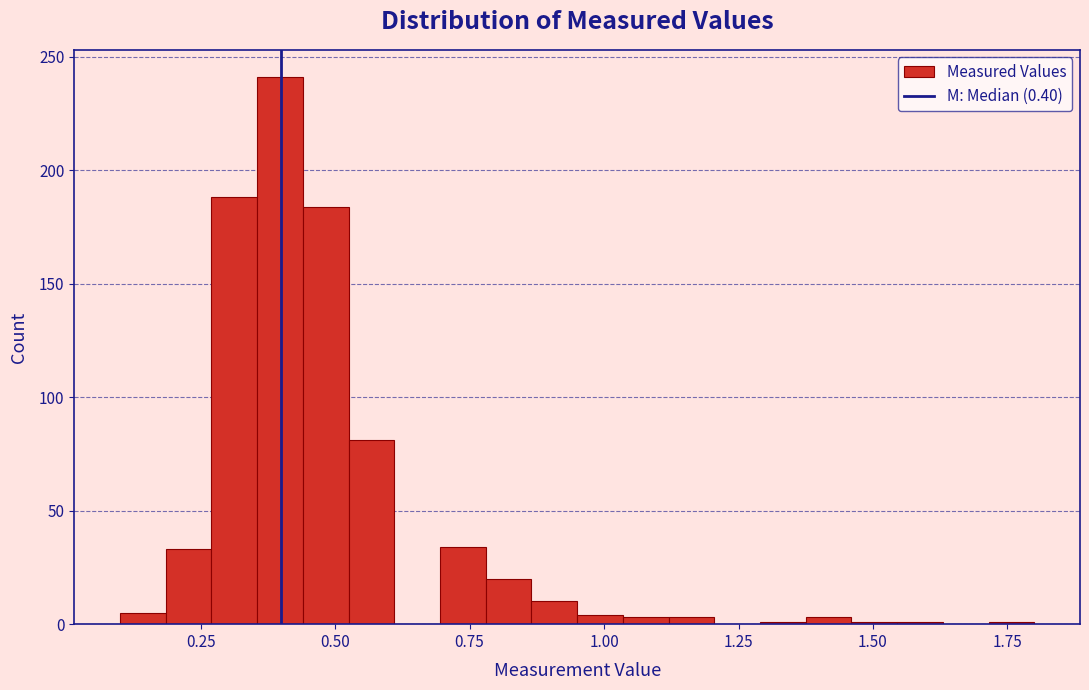

Read against the x-axis, roughly where is the centre of the tallest bar?

0.40